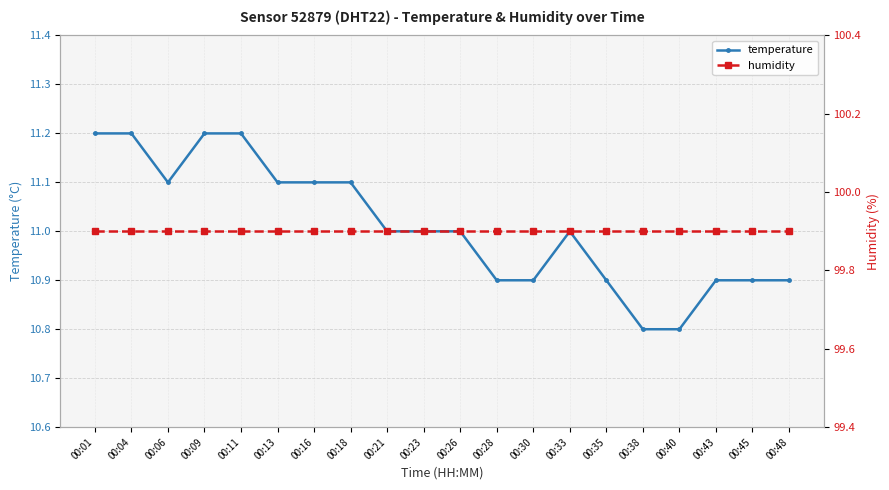

True or false: humidity has more than 0 points higher than both neighbors.

False